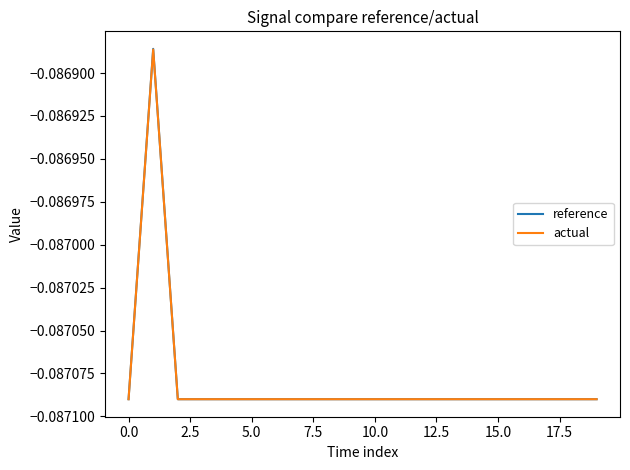

What is the sum of all reference values?

-1.7